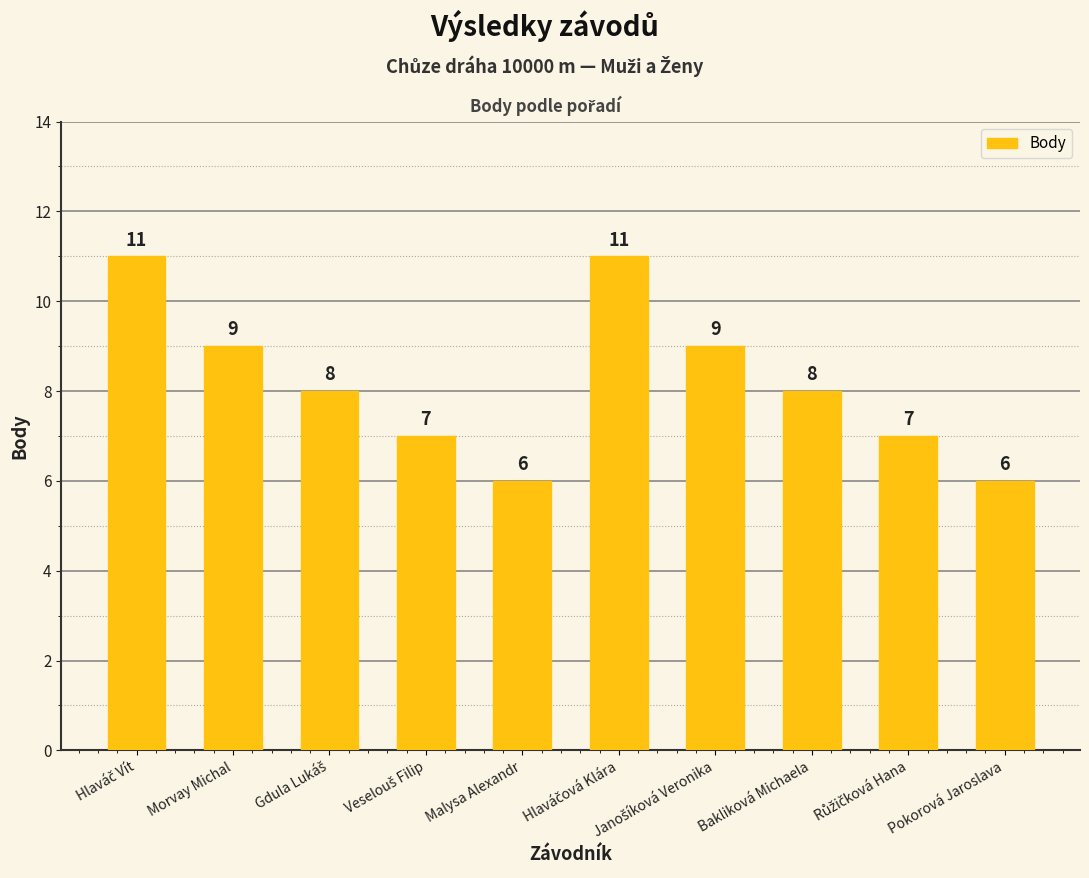

Reading left to right, list all the values displayed in this chart.

11	9	8	7	6	11	9	8	7	6